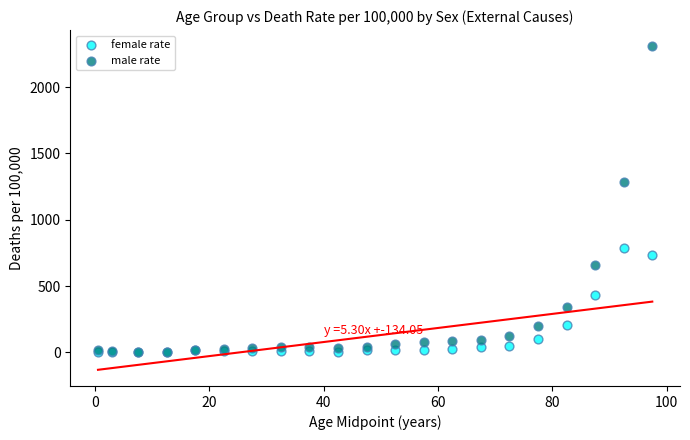

Which series has the widest spread of Y values?

male rate